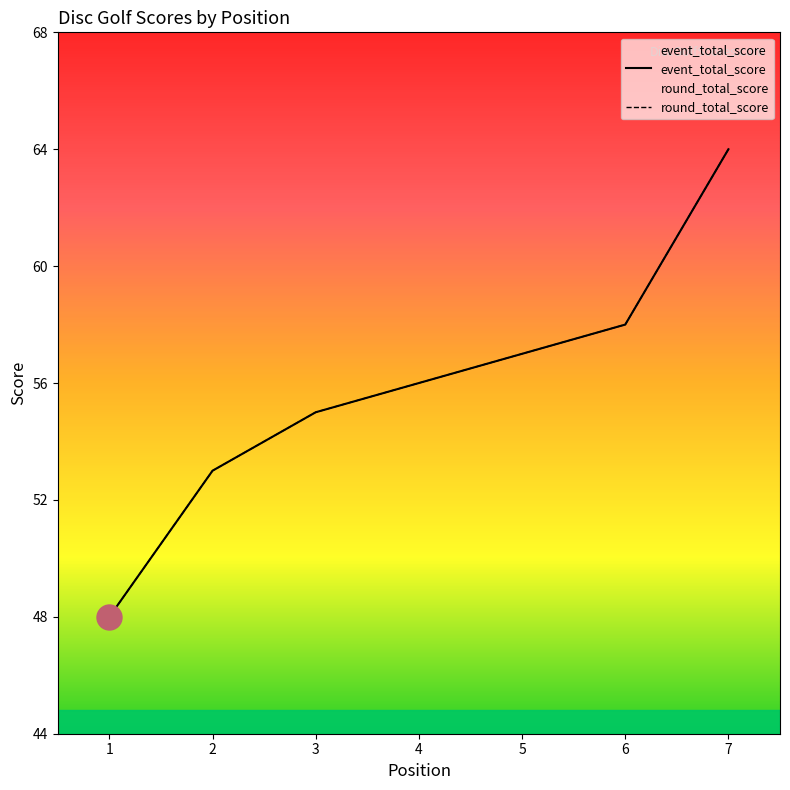

True or false: event_total_score has more than 2 interior local peaks.

False